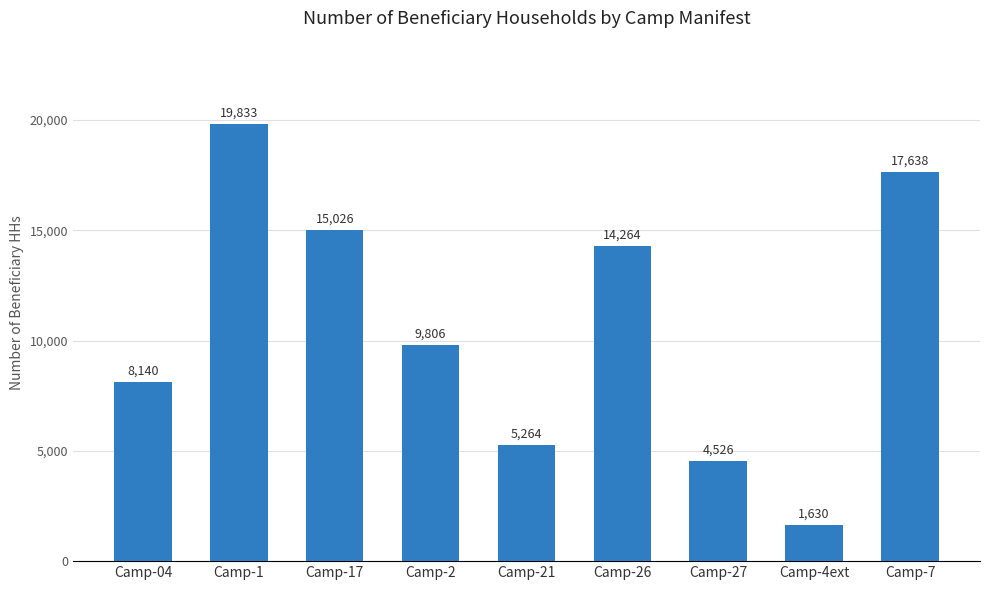

What is the minimum value shown in the chart?

1630